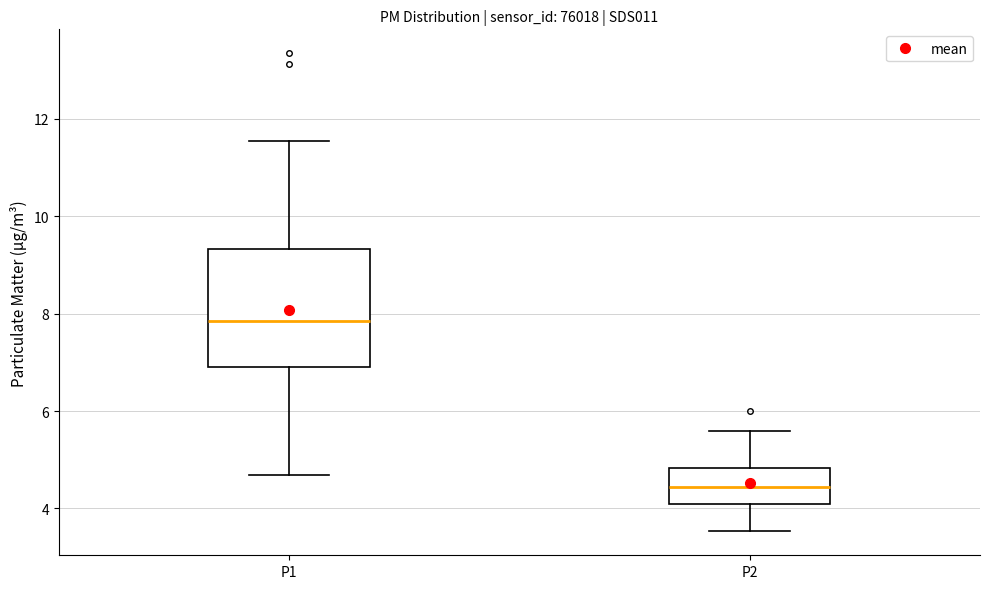

Which box is the tallest, from its lower edge to its upper edge?

P1